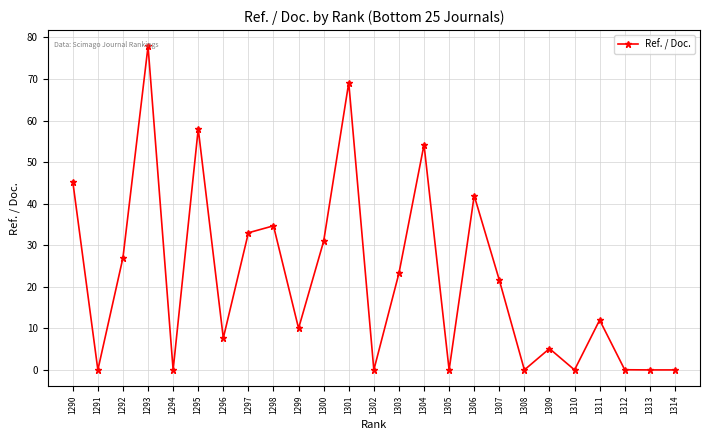

Which label corresponds to the largest value in the chart?

1293